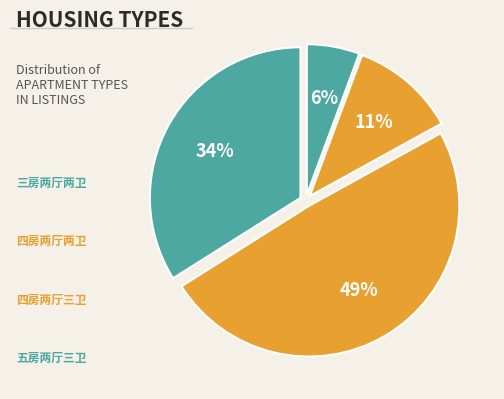

How many slices are in this pie chart?

4